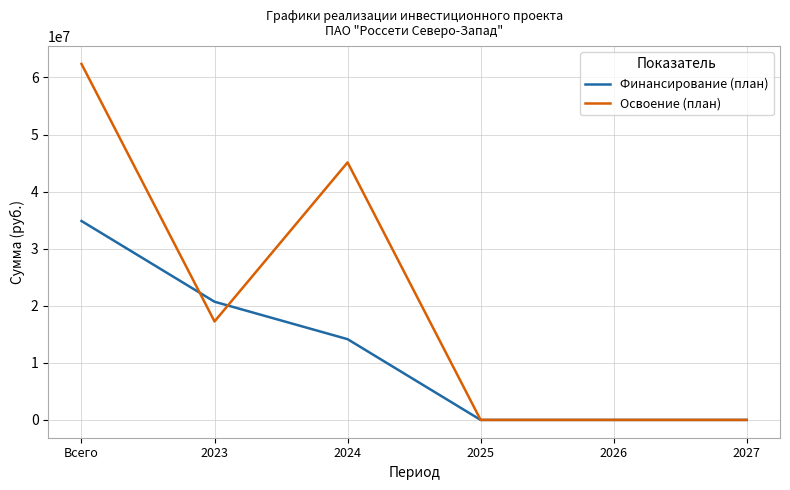

What position from the left is Всего?

1